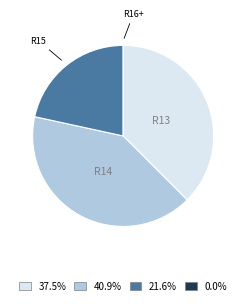

Is there any slice that represents more than half of the pie?

No